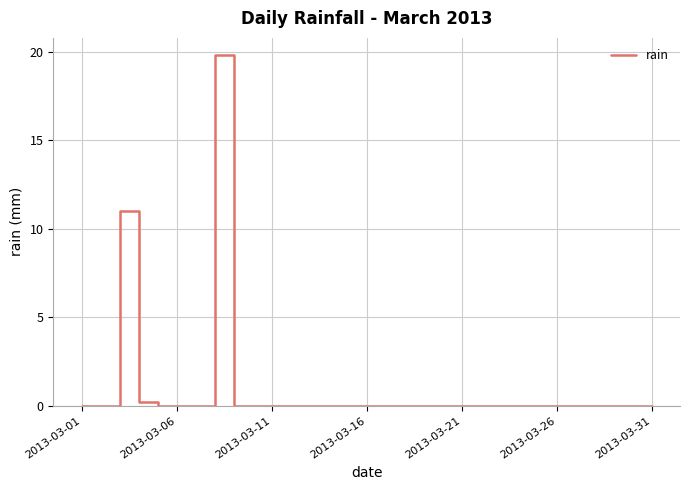

What is the sum of all values?

31.0